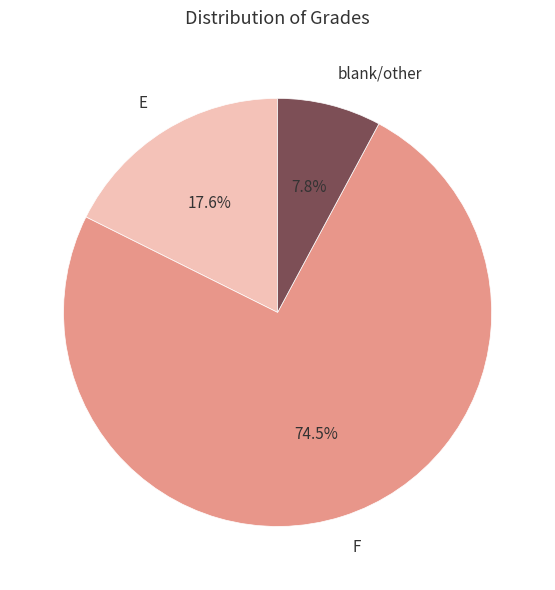

What is the largest slice in the pie chart?

F